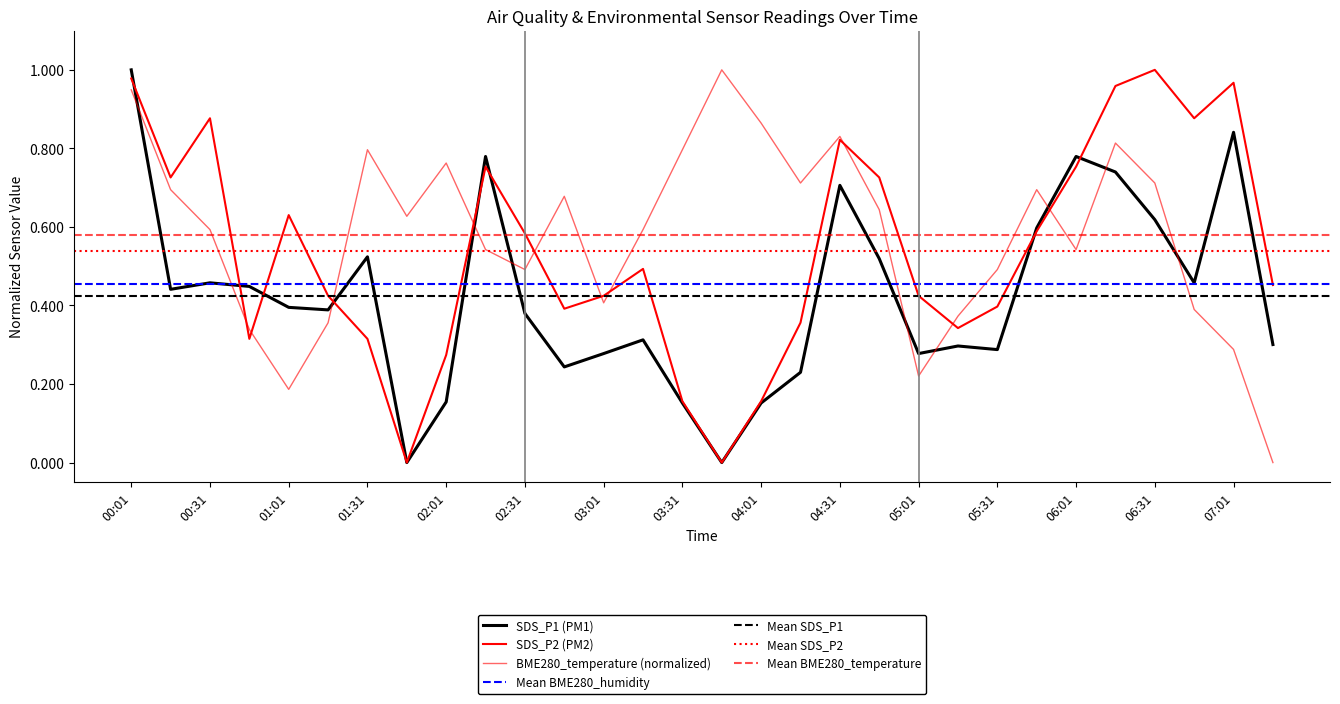

At 04:46, list the series in order from smallest to largest.

SDS_P1, BME280_temperature, SDS_P2